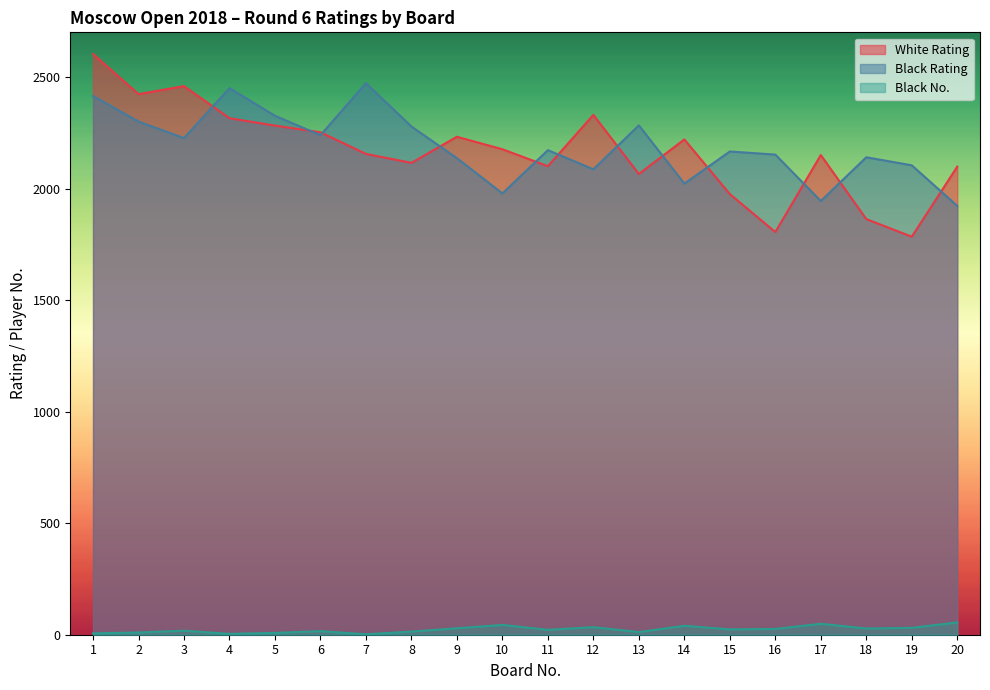

What is the value of the Black Rating point at the 17th from the left?

1944